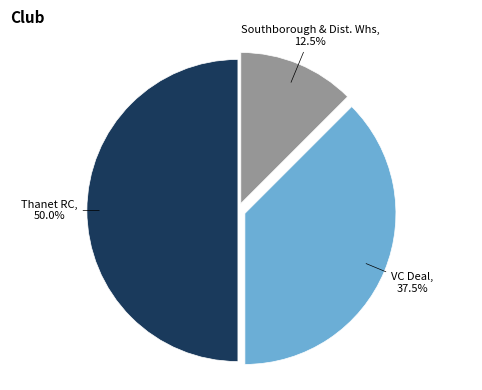

Count the number of slices in the pie.

3